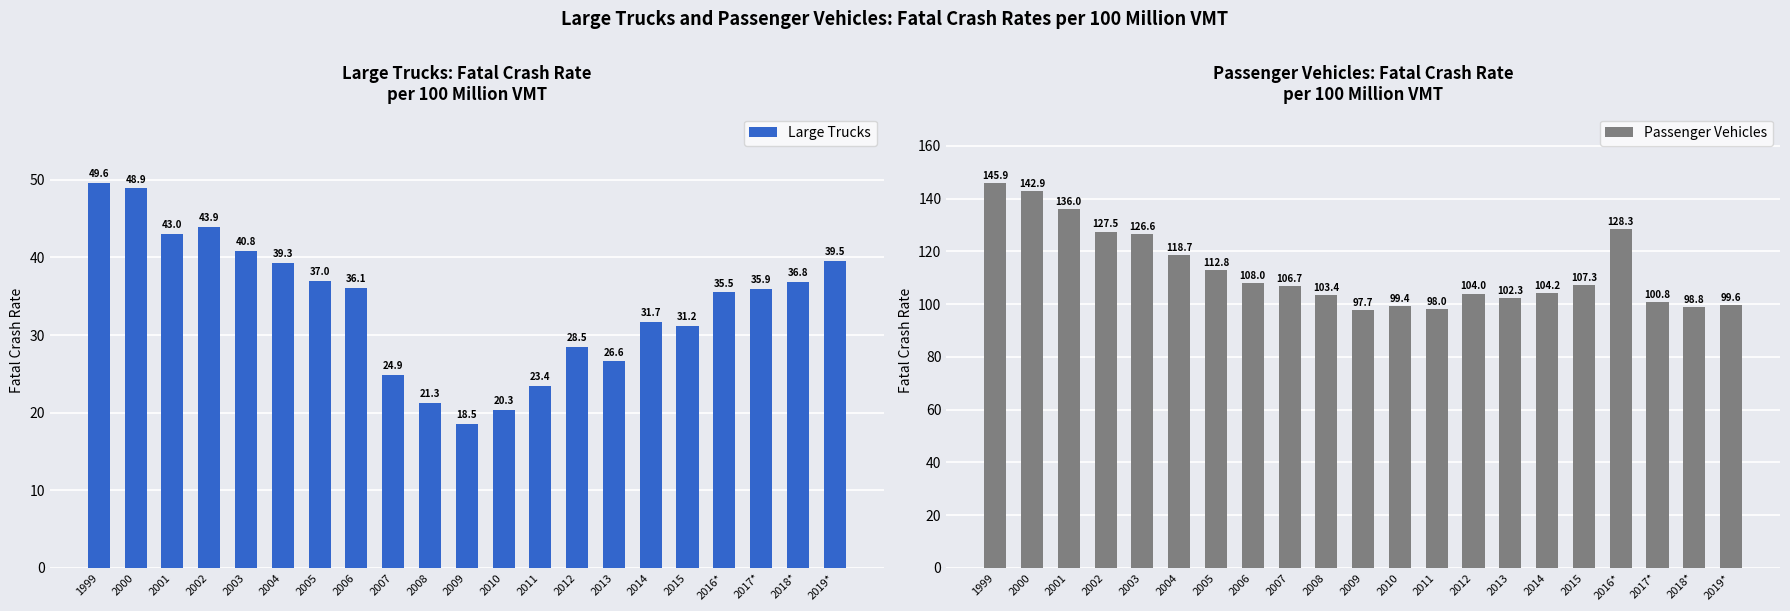

Where does the Large Trucks series first go above 35?

1999